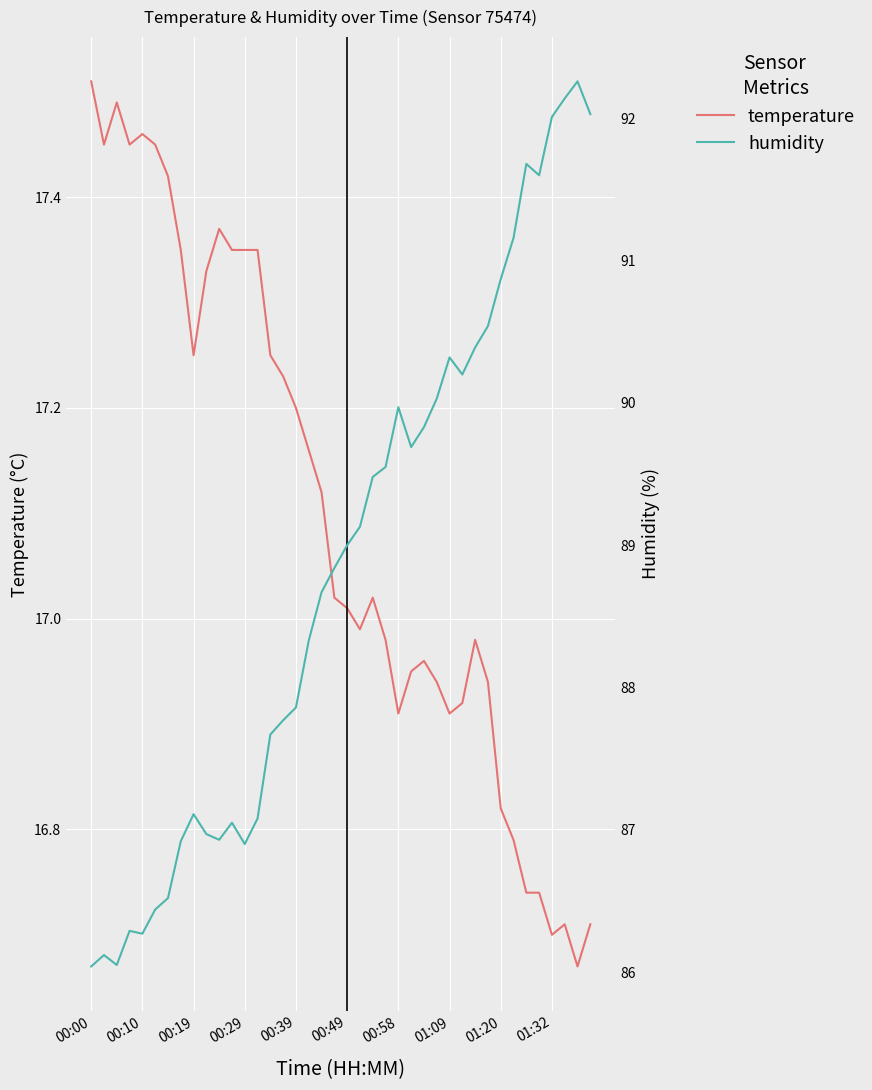

Which series has the widest spread of values?

humidity